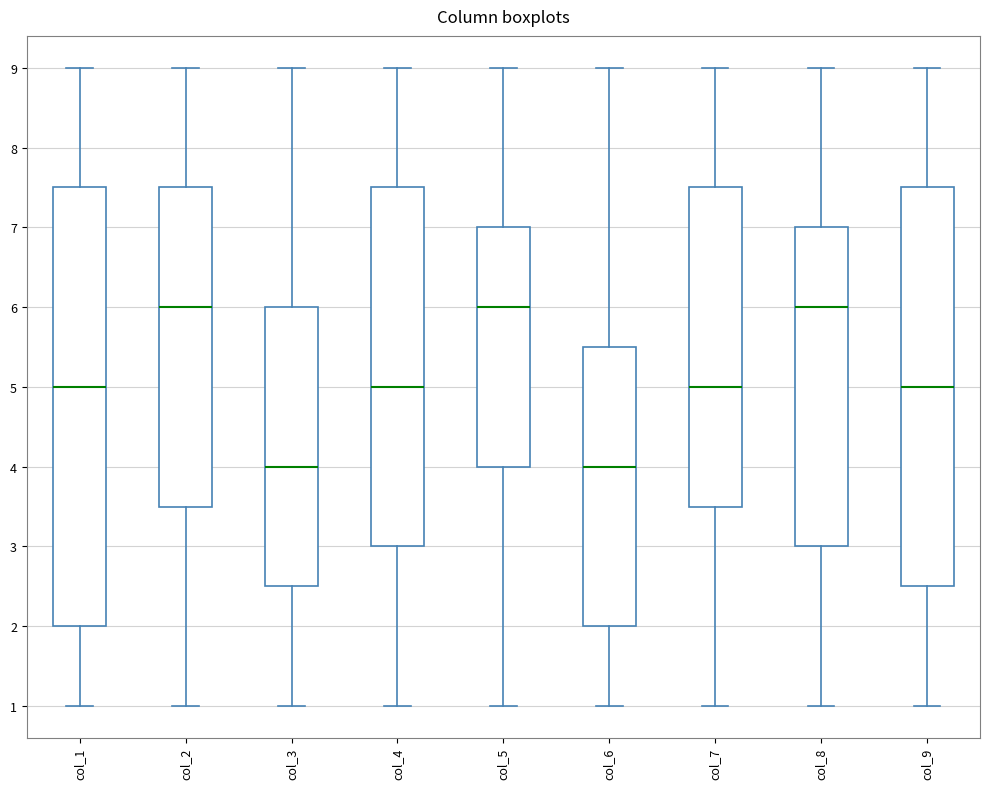

Reading left to right, read every box against the y-axis: the position of its median line, the range the box covers, and the ends of its whiskers. The values are not printed on the chart, so give them approximately, as read against the axis.

col_1: median 5.0, box 2.0 to 7.5, whiskers 1.0 to 9.0
col_2: median 6.0, box 3.5 to 7.5, whiskers 1.0 to 9.0
col_3: median 4.0, box 2.5 to 6.0, whiskers 1.0 to 9.0
col_4: median 5.0, box 3.0 to 7.5, whiskers 1.0 to 9.0
col_5: median 6.0, box 4.0 to 7.0, whiskers 1.0 to 9.0
col_6: median 4.0, box 2.0 to 5.5, whiskers 1.0 to 9.0
col_7: median 5.0, box 3.5 to 7.5, whiskers 1.0 to 9.0
col_8: median 6.0, box 3.0 to 7.0, whiskers 1.0 to 9.0
col_9: median 5.0, box 2.5 to 7.5, whiskers 1.0 to 9.0